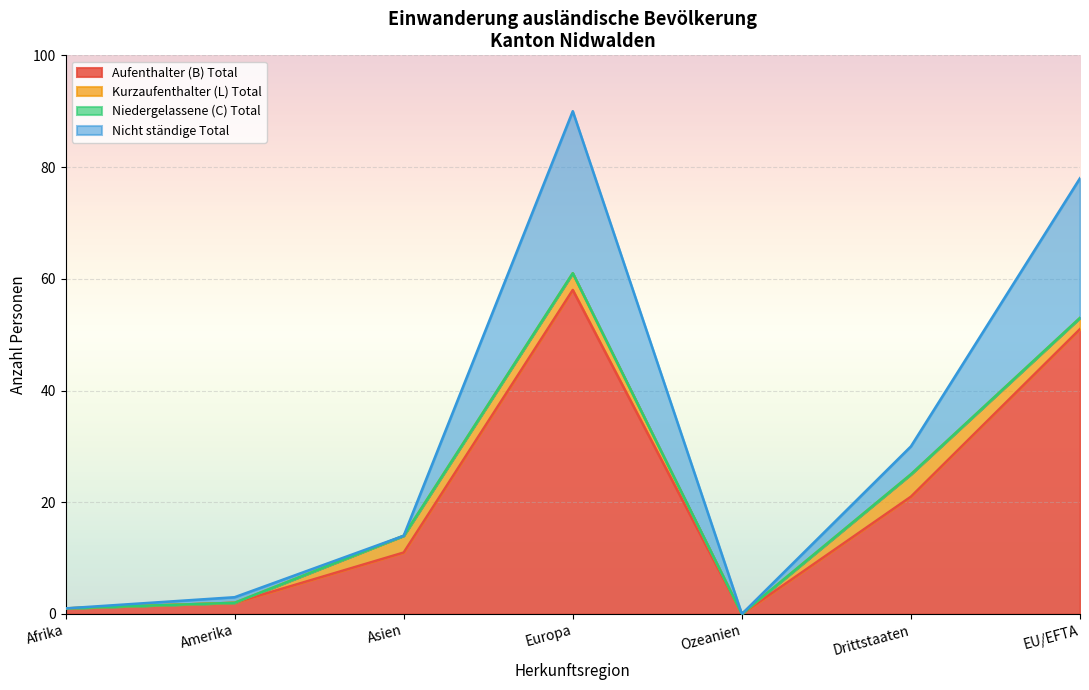

How many series are shown in this chart?

4